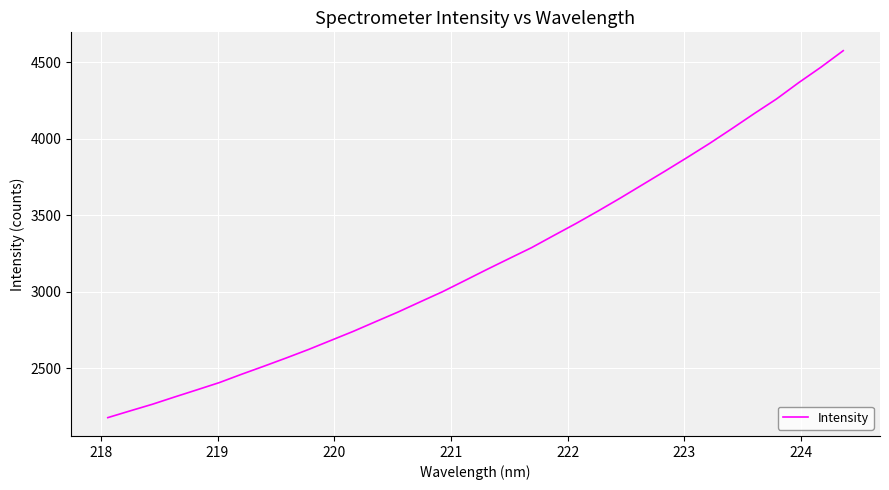

What is the smallest value displayed?

2175.7